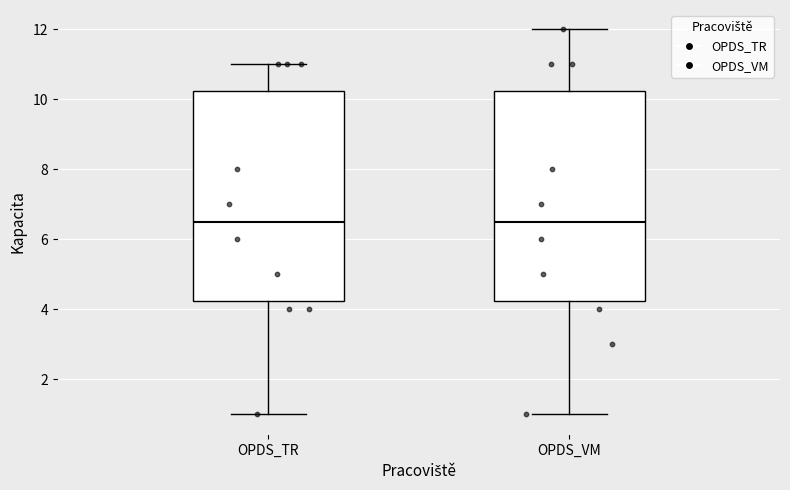

Reading left to right, transcribe this box plot: for each box, give where its median line is, the range the box spans, and where its two whiskers end, as read against the y-axis. The values are not printed on the chart, so give them approximately, as read against the axis.

OPDS_TR: median 6.6, box 4.2 to 10.2, whiskers 1.0 to 11.0
OPDS_VM: median 6.6, box 4.2 to 10.2, whiskers 1.0 to 12.0